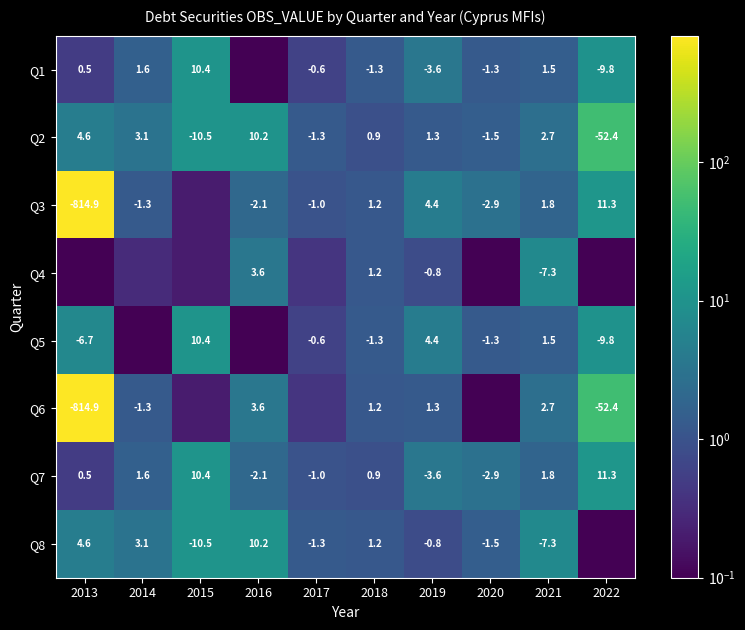

Is the value of Q8 at 2019 greater than the value of Q2 at 2014?

No